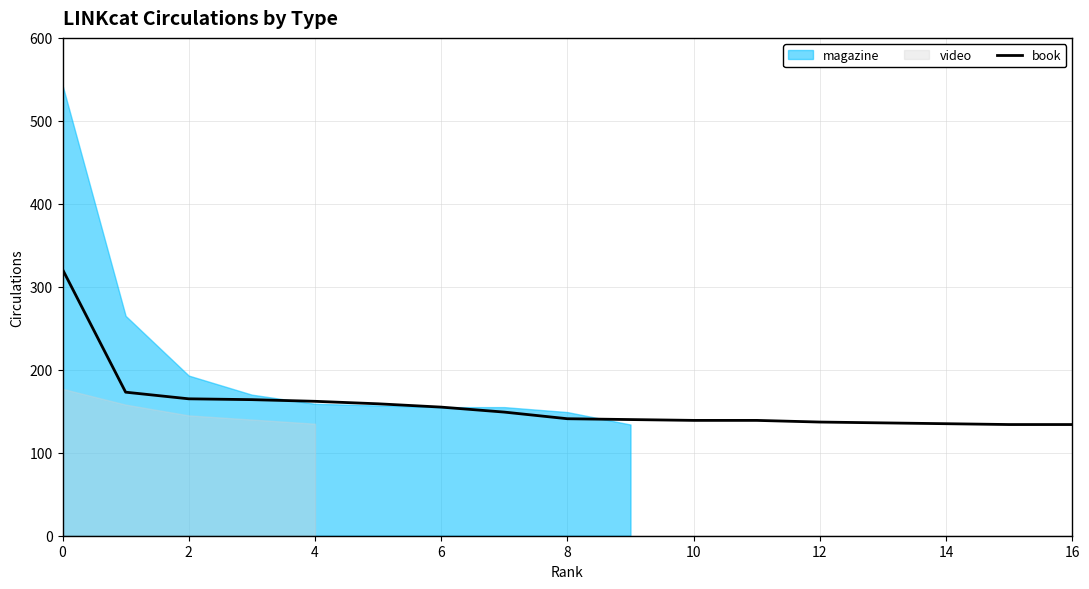

The book series shows 135 at 14. True or false?

True